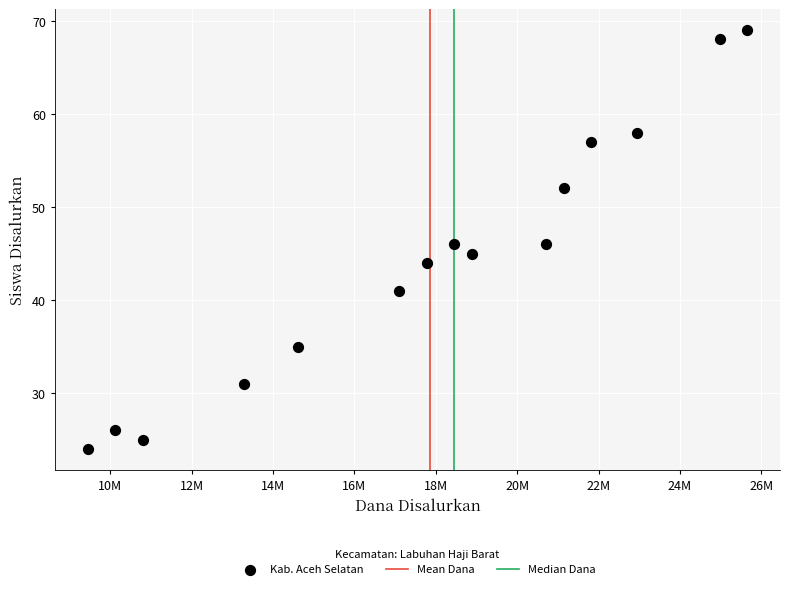

What is the range of Y values (max minus min)?

45